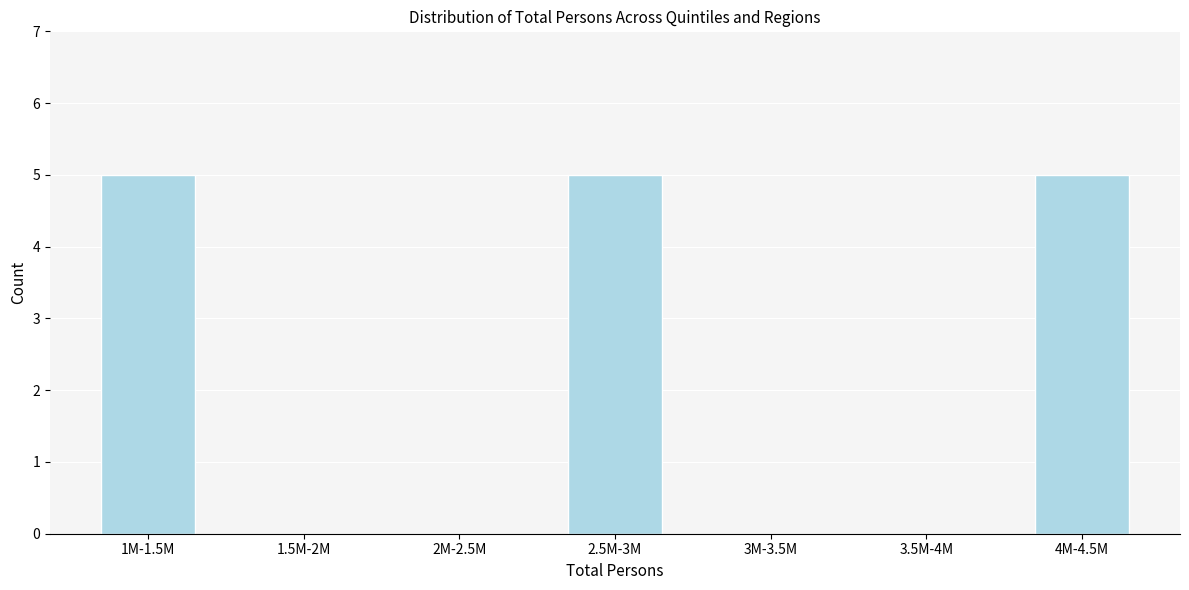

Reading left to right, transcribe all the data shown in this chart.

1M-1.5M=5	1.5M-2M=0	2M-2.5M=0	2.5M-3M=5	3M-3.5M=0	3.5M-4M=0	4M-4.5M=5